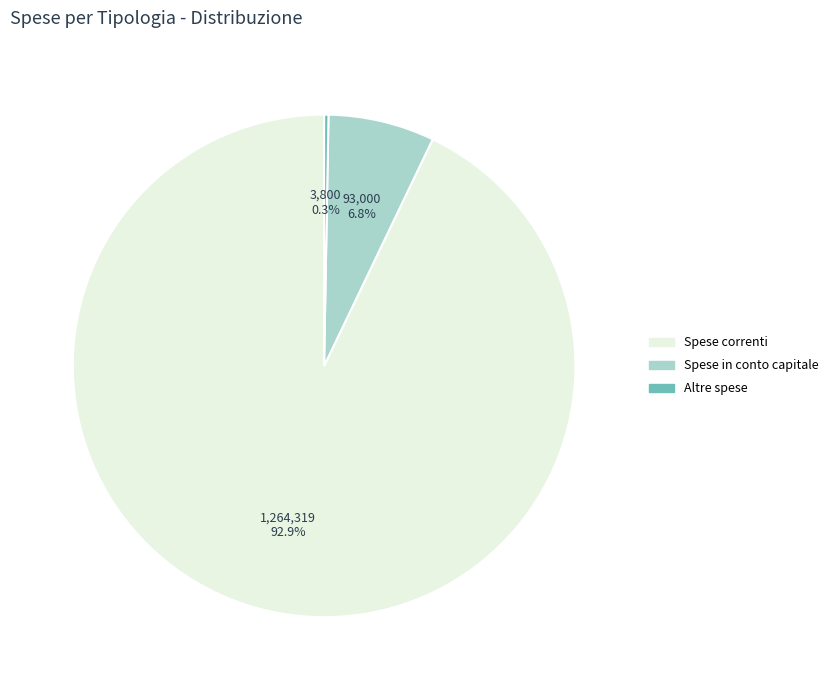

Does any single category account for the majority?

Yes